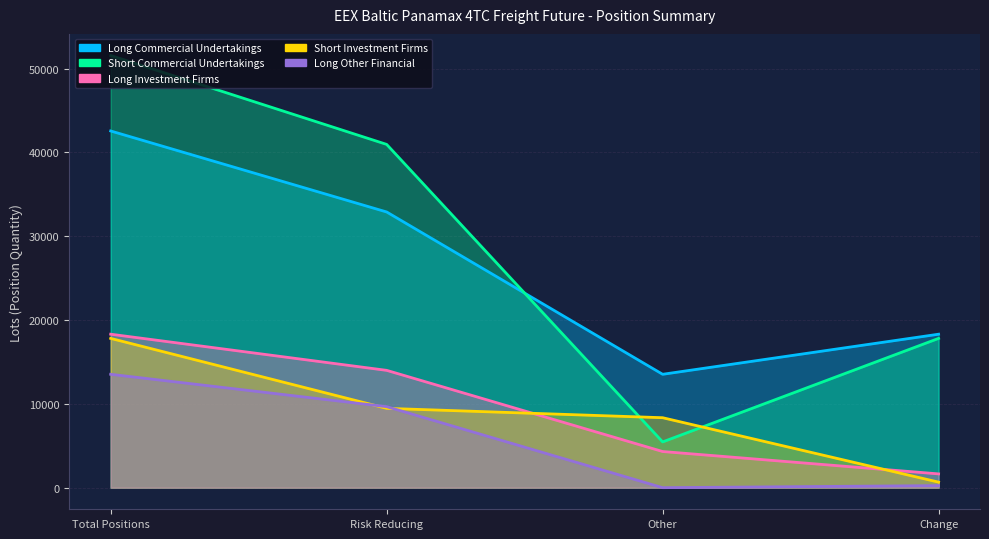

Rank the series at Total Positions from highest to lowest value.

Short Commercial Undertakings, Long Commercial Undertakings, Long Investment Firms, Short Investment Firms, Long Other Financial